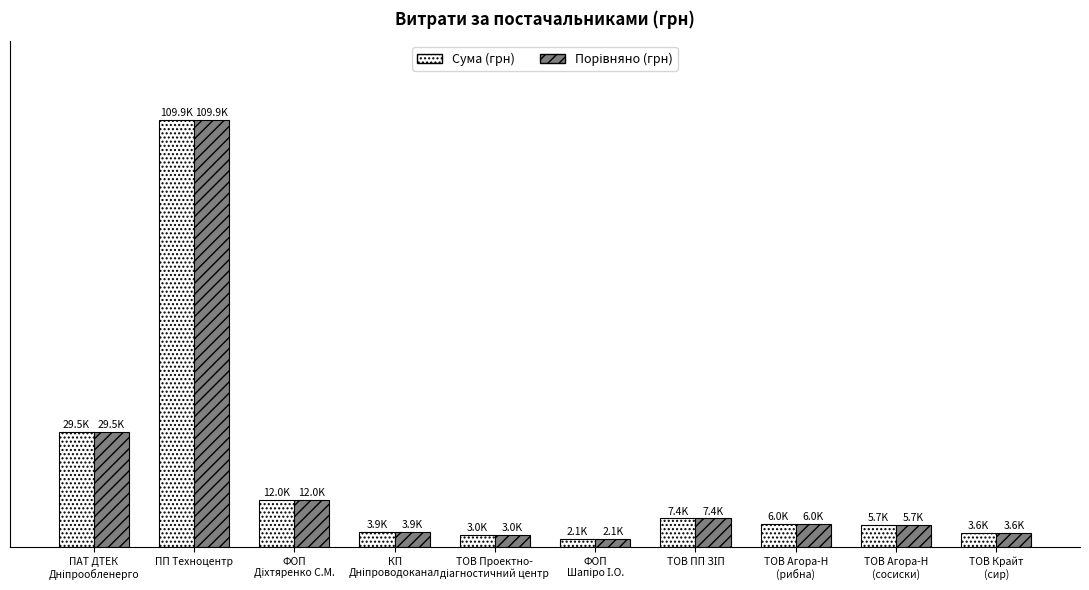

Which category has the highest value in the Порівняно (грн) series?

ПП Техноцентр